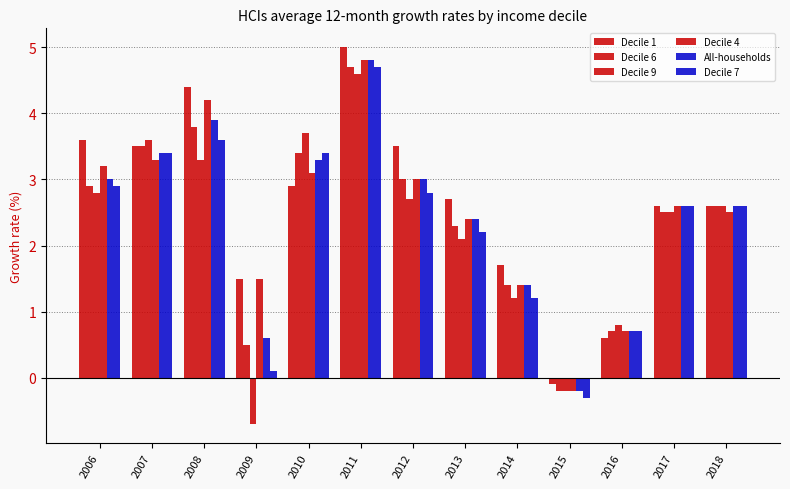

How many groups of bars are there?

13